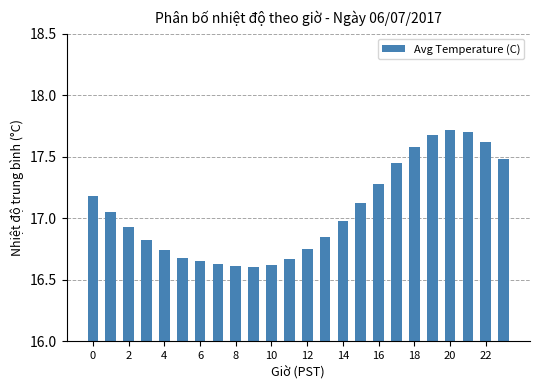

What is the sum of all values?

409.4